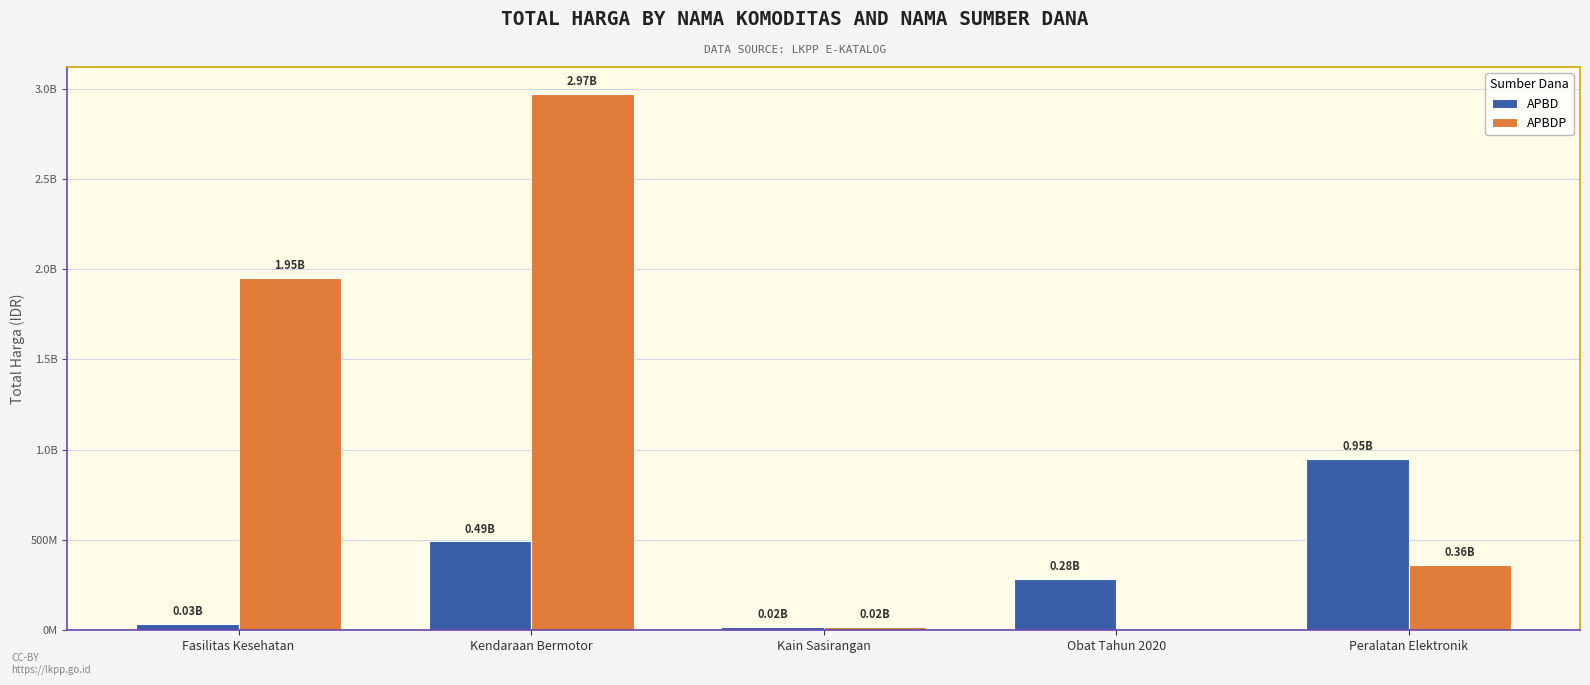

Where is APBD nearest to the value 483833500?

Kendaraan Bermotor